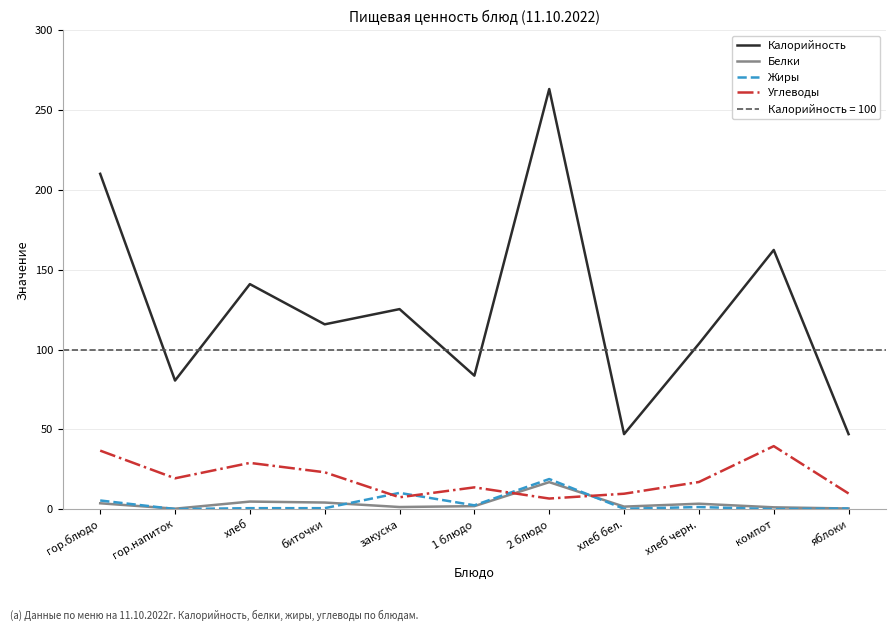

What are all the series names shown in the legend?

Калорийность, Белки, Жиры, Углеводы